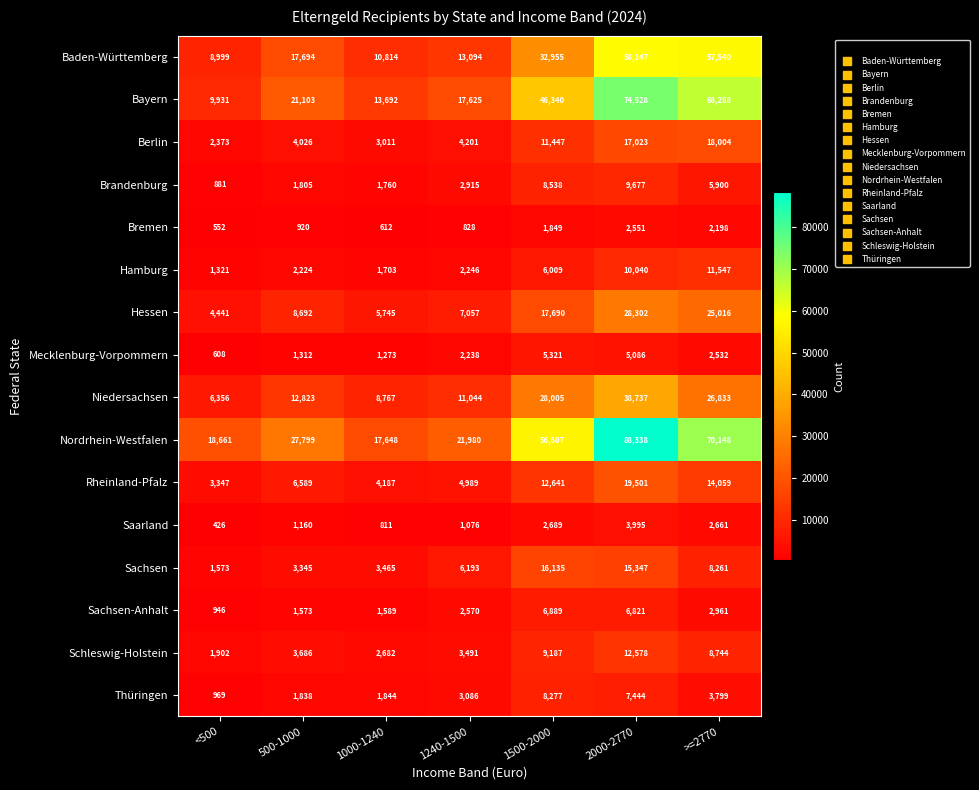

True or false: Bremen has a value of 924 at <500.

False